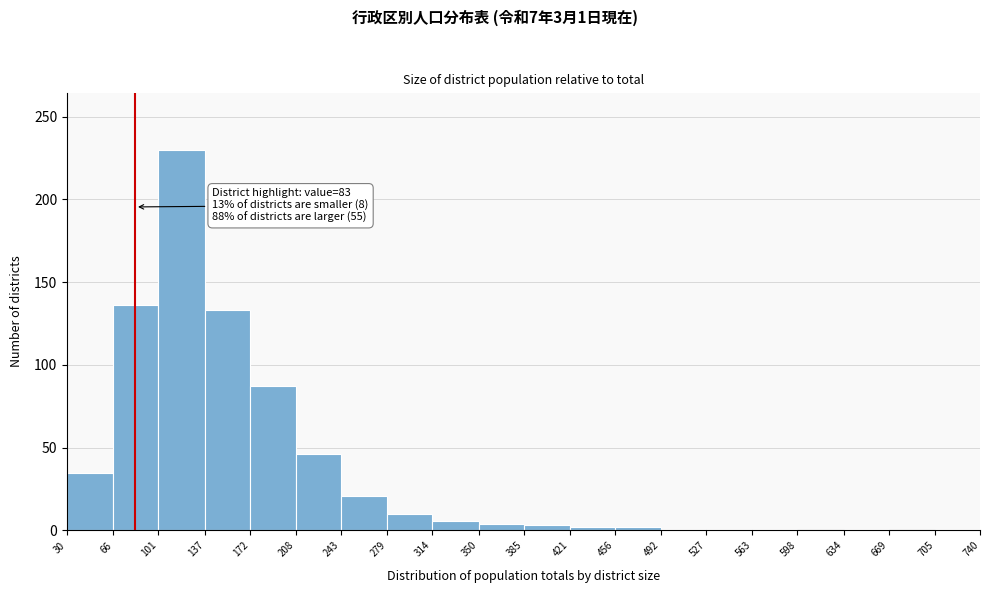

Over which range of the x-axis is the bar tallest?

101 to 137